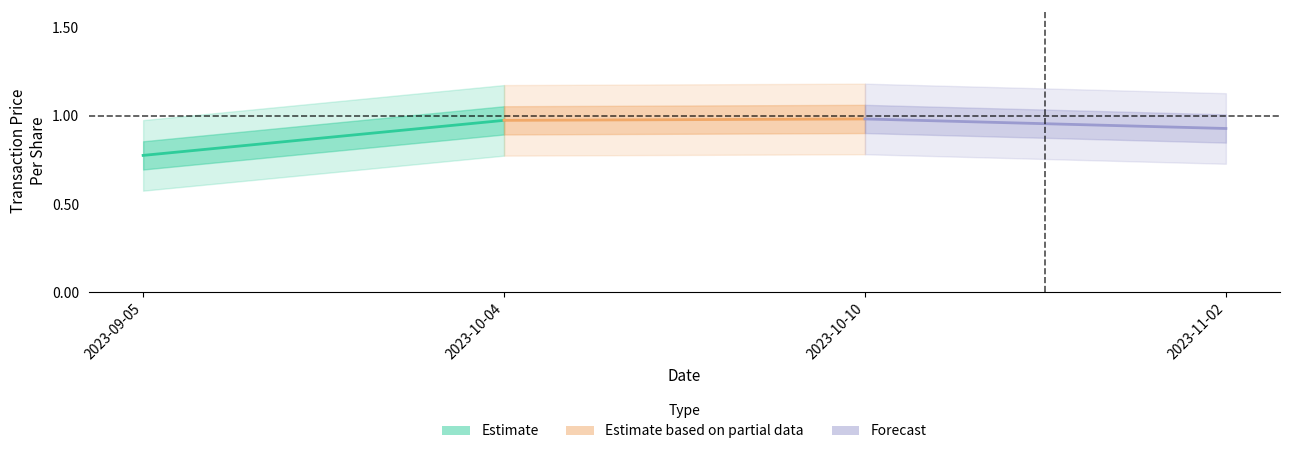

List the series in order of their peak value, highest first.

Estimate based on partial data, Forecast, Estimate